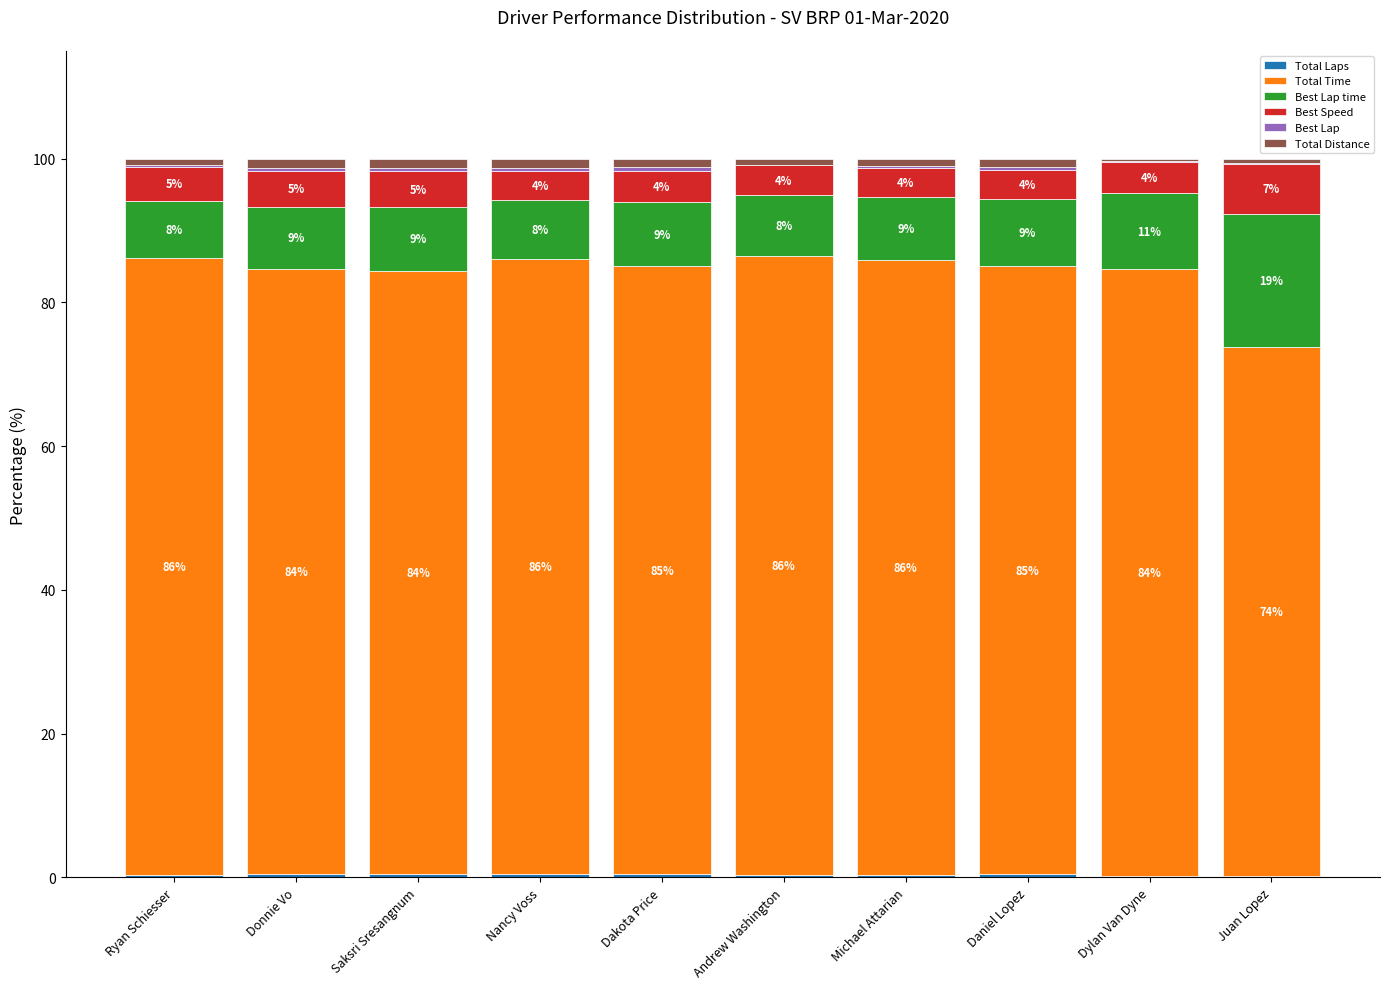

Are the bars grouped side by side (vs. stacked)?

No